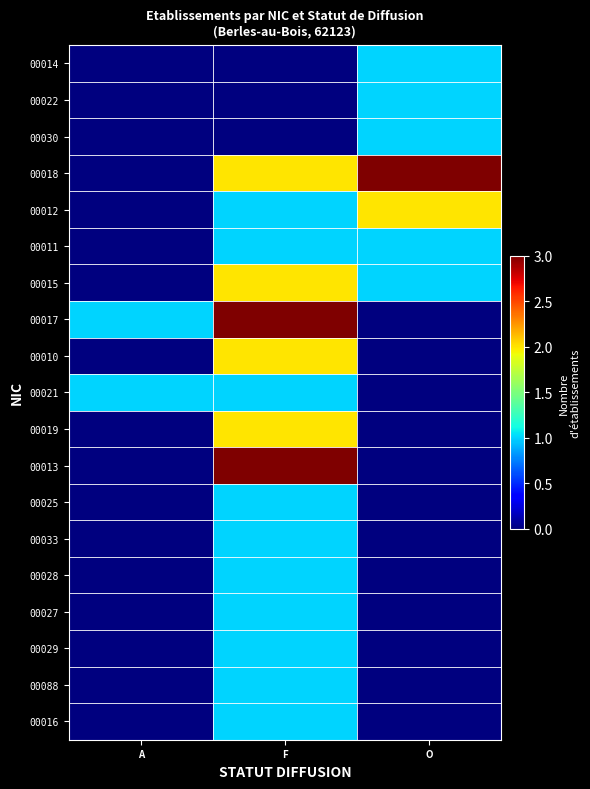

Between A and O, which is larger?

O